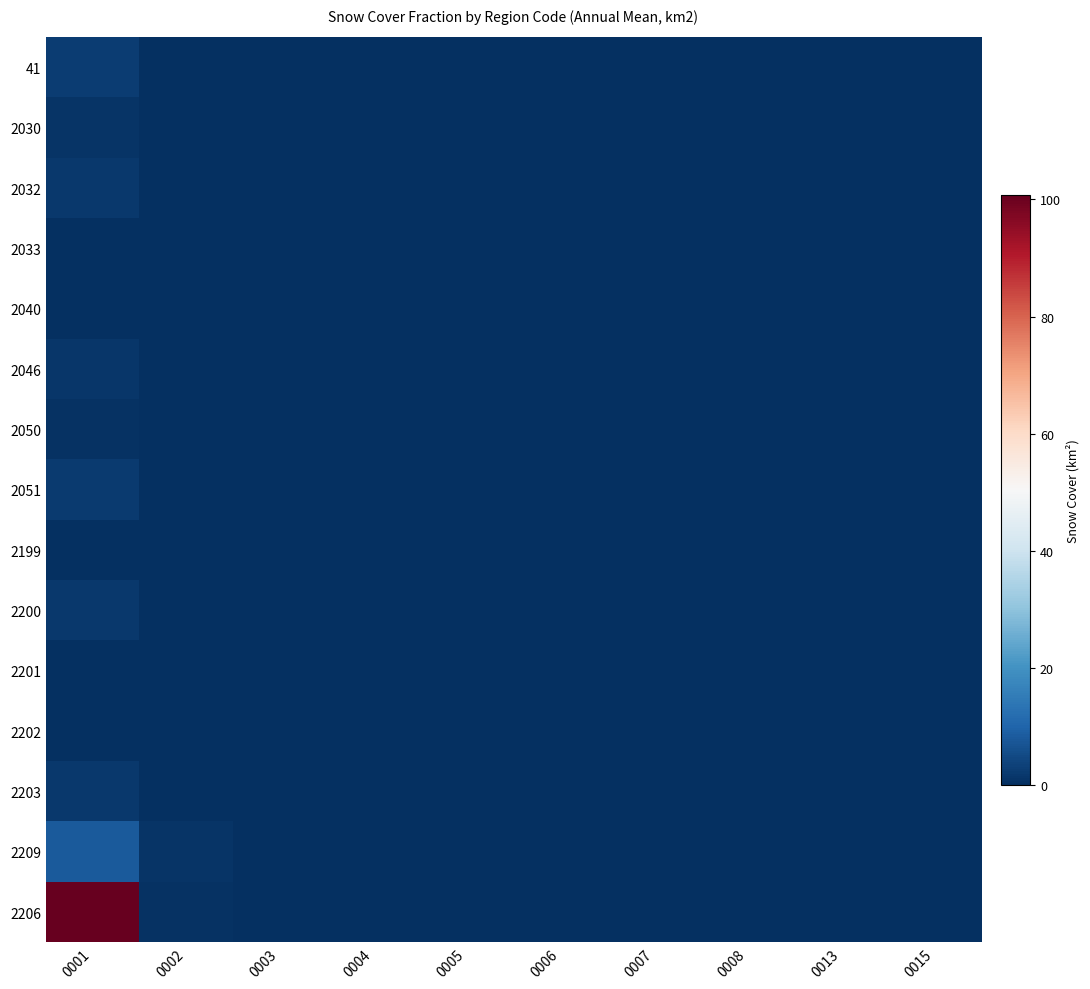

List the series in order of their peak value, lowest first.

2033, 2202, 2201, 2040, 2199, 2050, 2030, 2046, 2200, 2032, 2203, 2051, 41, 2209, 2206